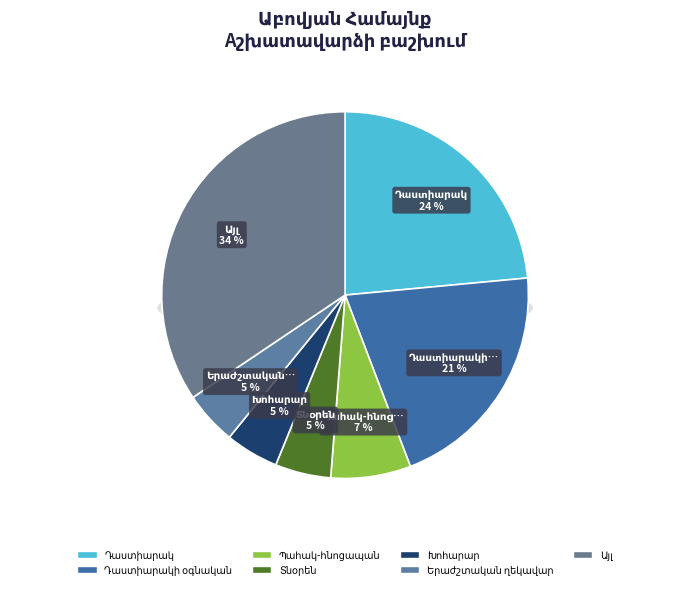

Does any single category account for the majority?

No